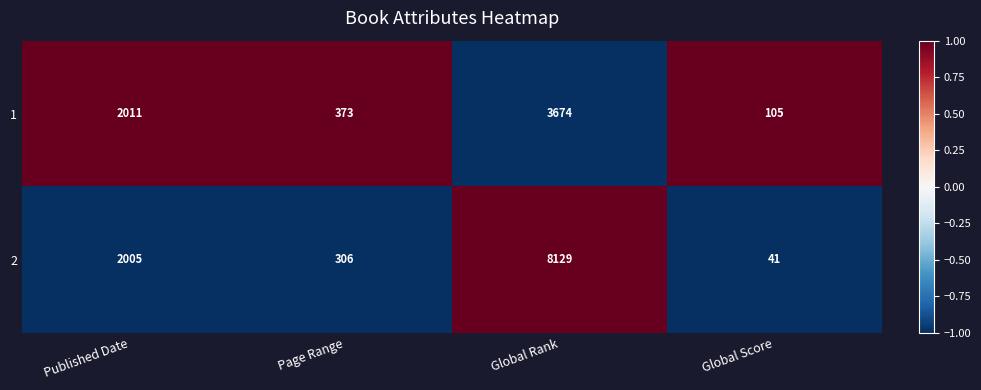

Which series has the largest range (max minus min)?

2